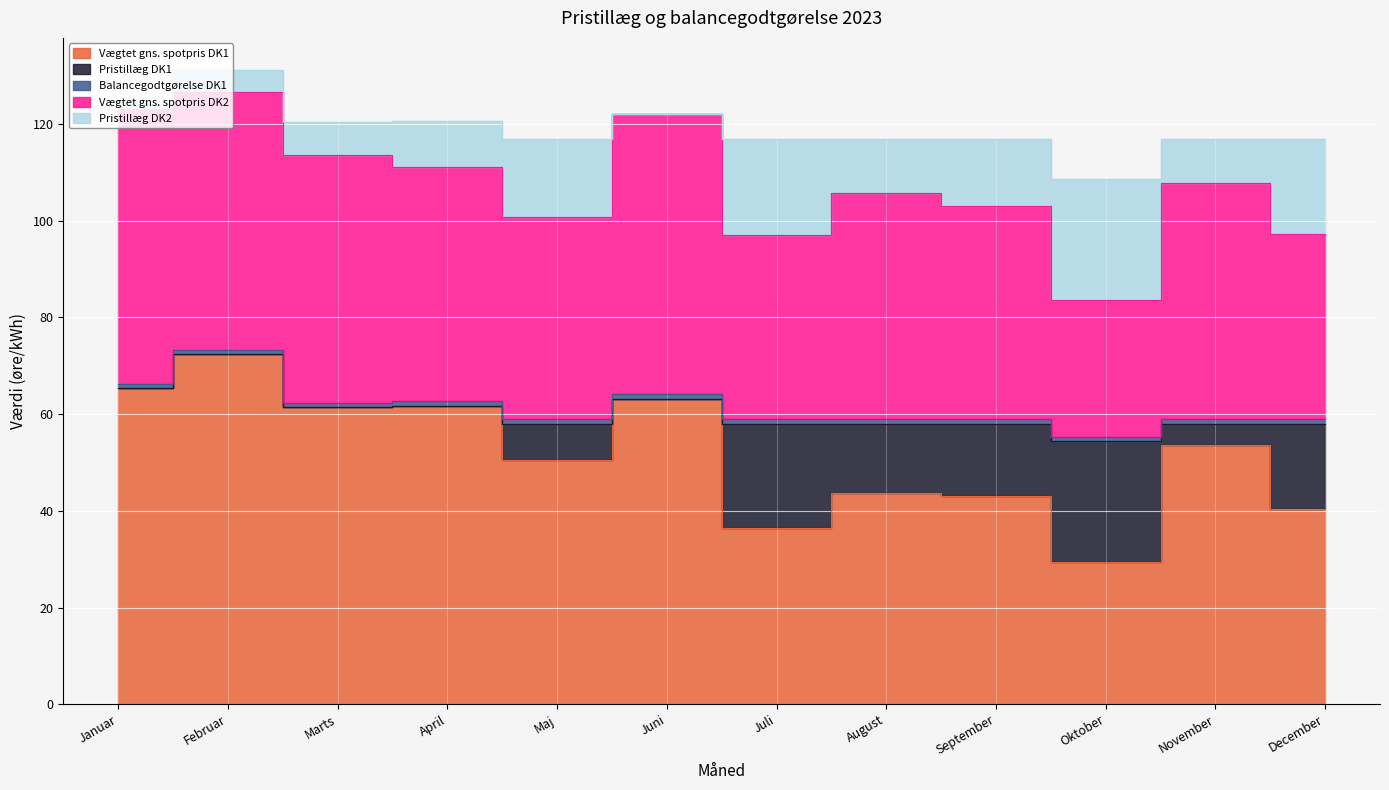

How many categories are shown in the chart?

12